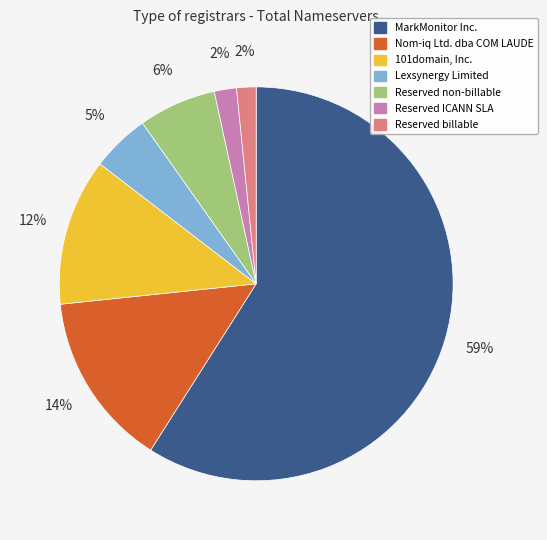

Between Reserved non-billable and Reserved billable, which is larger?

Reserved non-billable